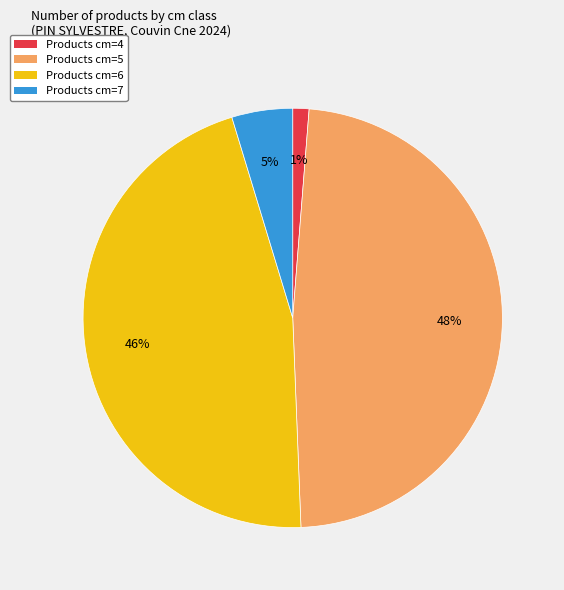

Do Products cm=5 and Products cm=6 together represent more than half of the pie?

Yes